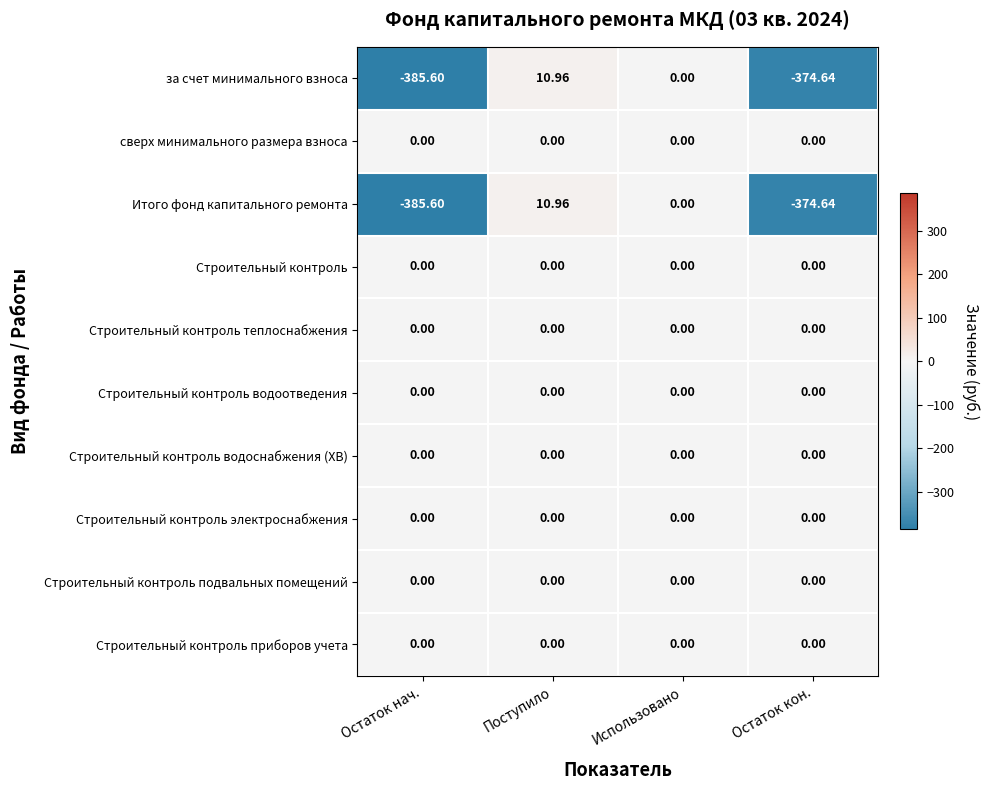

What is the difference between the highest and lowest values at Остаток кон.?

374.6